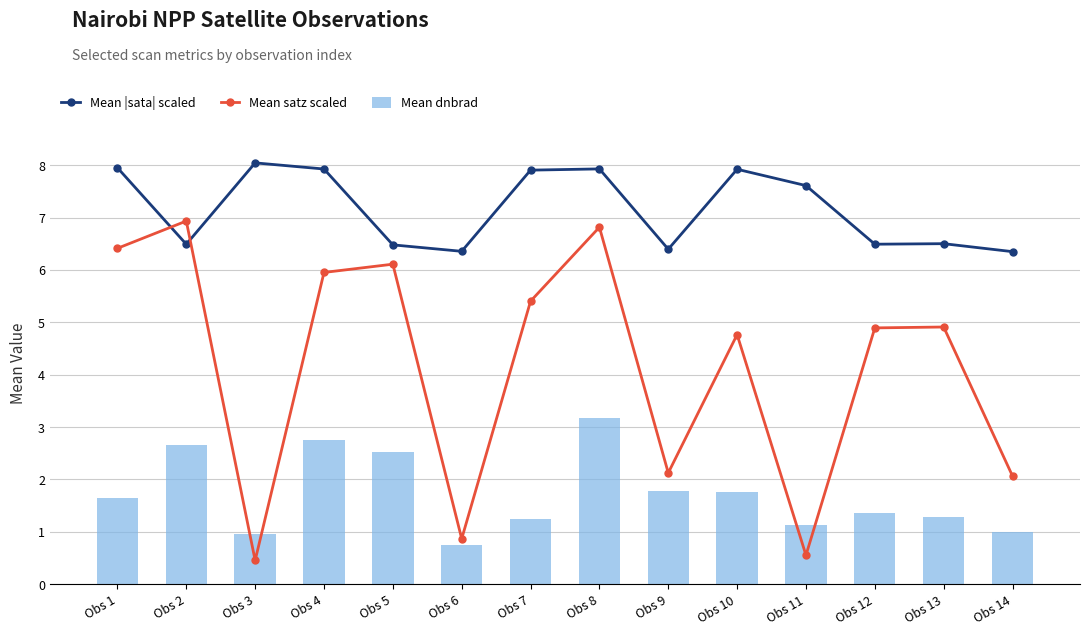

Reading left to right, transcribe all the data shown in this chart.

Mean |sata| scaled: Obs 1=7.9	Obs 2=6.5	Obs 3=8.0	Obs 4=7.9	Obs 5=6.5	Obs 6=6.4	Obs 7=7.9	Obs 8=7.9	Obs 9=6.4	Obs 10=7.9	Obs 11=7.6	Obs 12=6.5	Obs 13=6.5	Obs 14=6.3
Mean satz scaled: Obs 1=6.4	Obs 2=6.9	Obs 3=0.5	Obs 4=6.0	Obs 5=6.1	Obs 6=0.9	Obs 7=5.4	Obs 8=6.8	Obs 9=2.1	Obs 10=4.8	Obs 11=0.6	Obs 12=4.9	Obs 13=4.9	Obs 14=2.1
Mean dnbrad: Obs 1=1.7	Obs 2=2.7	Obs 3=1.0	Obs 4=2.8	Obs 5=2.5	Obs 6=0.7	Obs 7=1.3	Obs 8=3.2	Obs 9=1.8	Obs 10=1.8	Obs 11=1.1	Obs 12=1.4	Obs 13=1.3	Obs 14=1.0